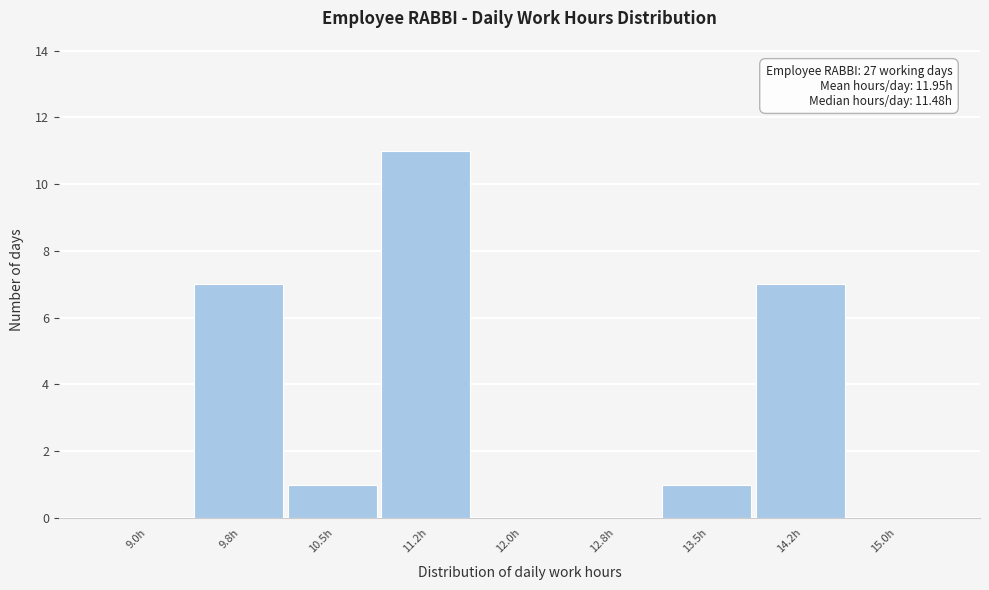

Reading left to right, what are all the values shown in this chart?

9.0h=0	9.8h=7	10.5h=1	11.2h=11	12.0h=0	12.8h=0	13.5h=1	14.2h=7	15.0h=0